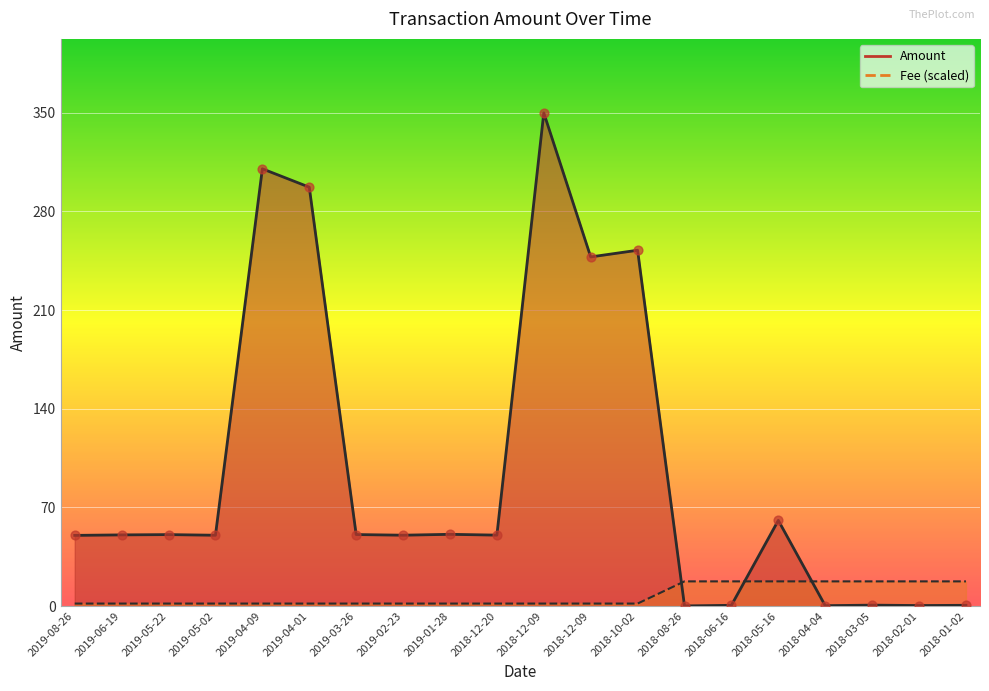

Which series reaches the minimum Y coordinate?

Amount